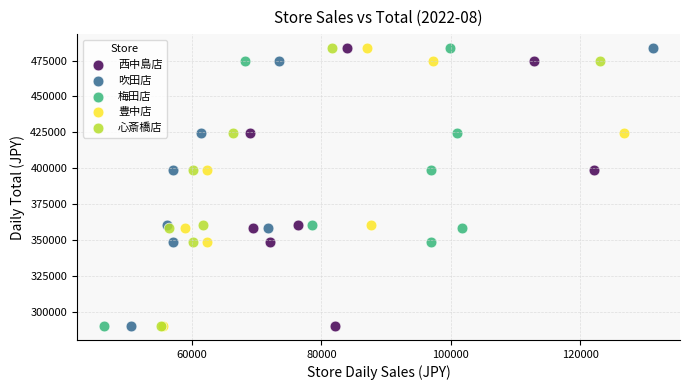

What are all the series names shown in the legend?

西中島店, 吹田店, 梅田店, 豊中店, 心斎橋店